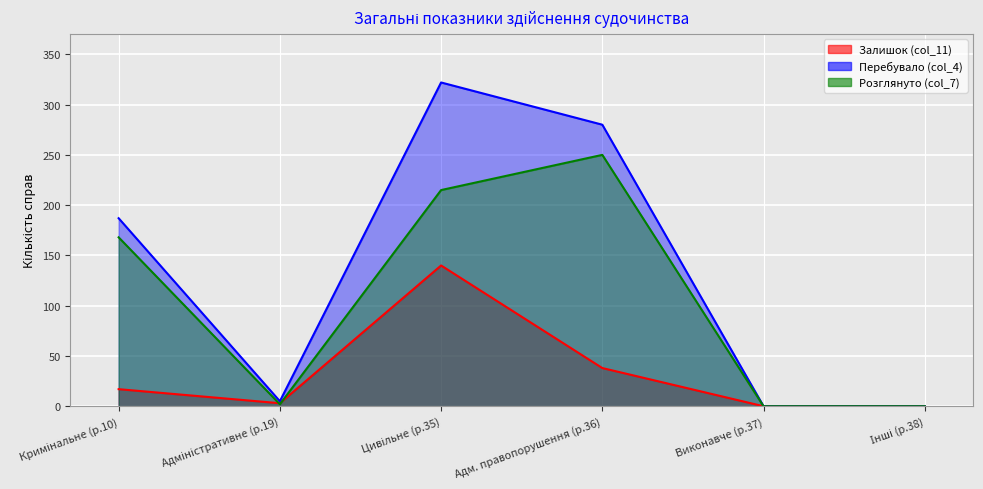

At how many categories does at least one series exceed 219?

2